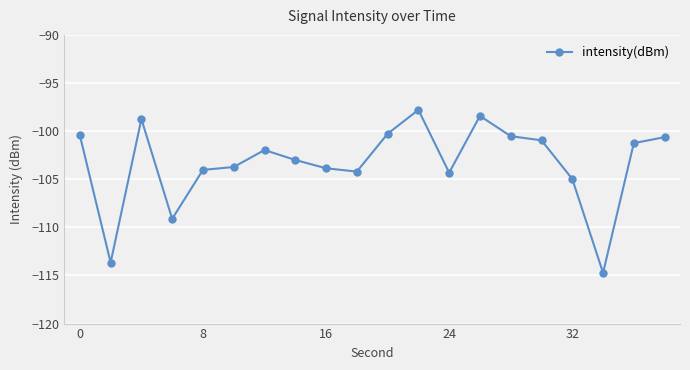

What is the smallest value displayed?

-114.7